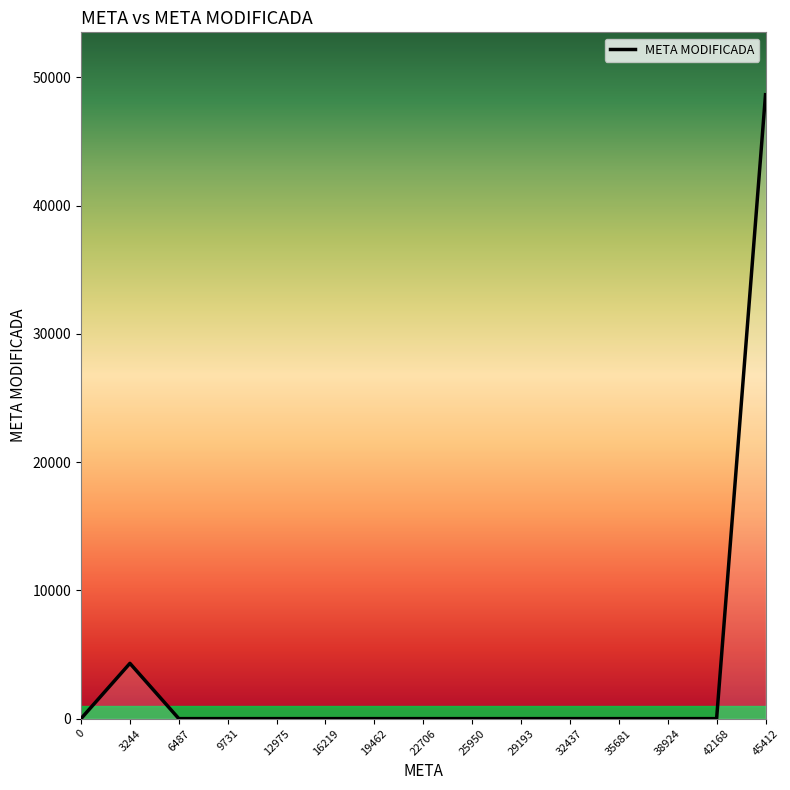

What is the sum of all values?

52967.5